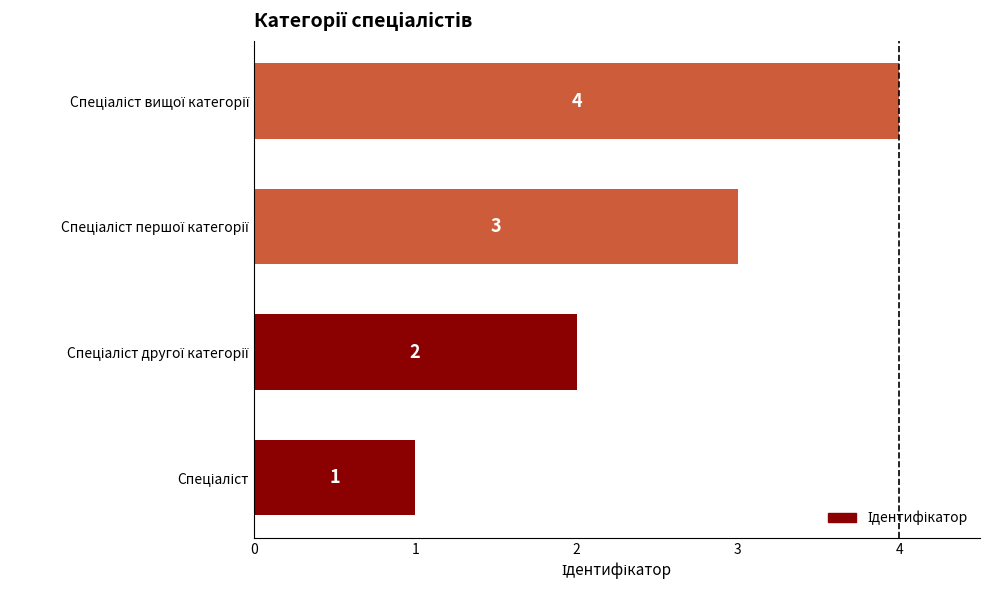

Count the values in the range 2 to 4.

3